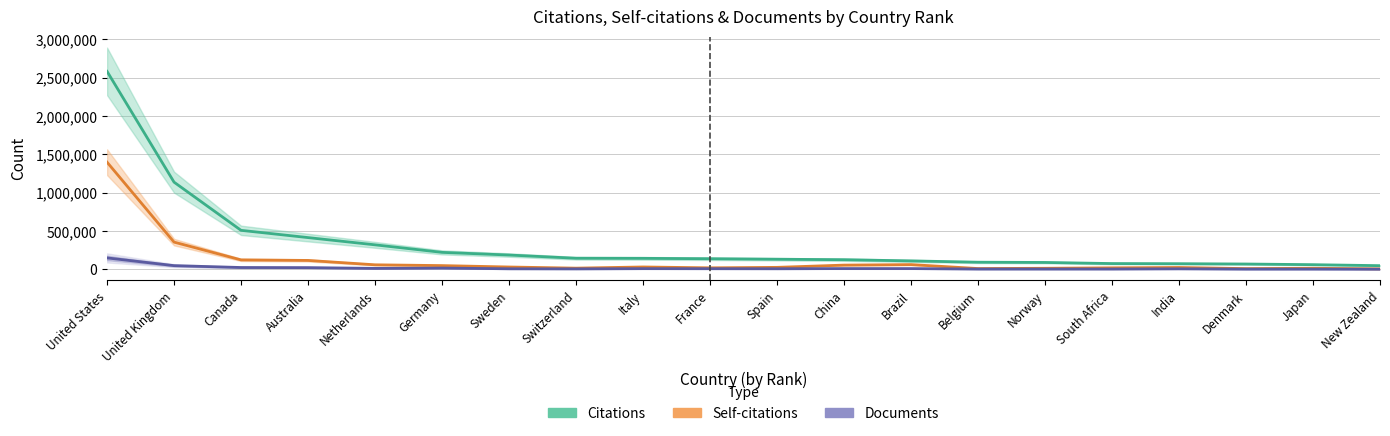

What is the spread (max minus min) of values at France?

129940